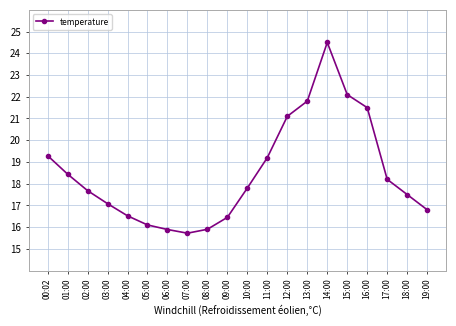

What is the minimum value shown in the chart?

15.7